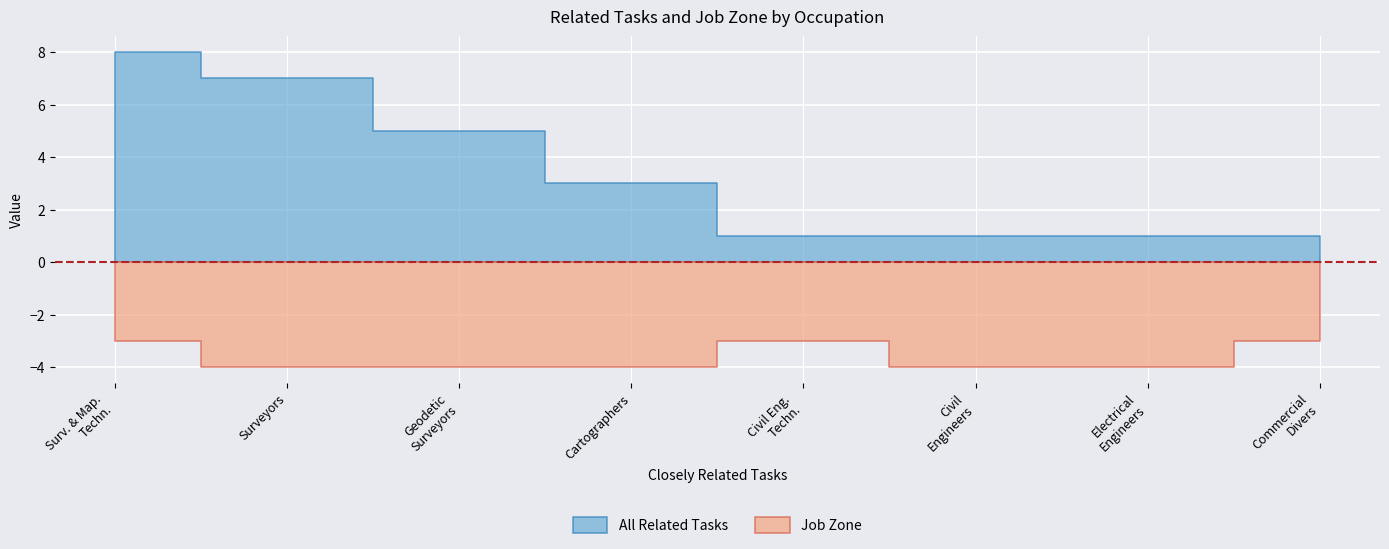

True or false: All Related Tasks has more than 0 interior local peaks.

False